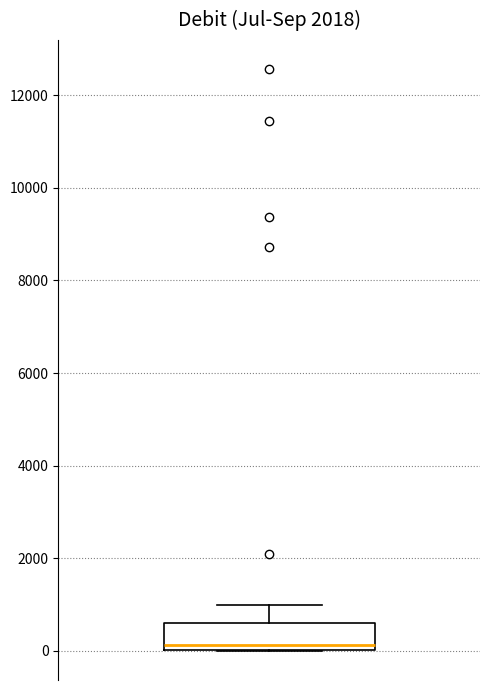

Where does the median line of the box sit on the y-axis? The values are not printed on the chart, so give them approximately, as read against the axis.

200